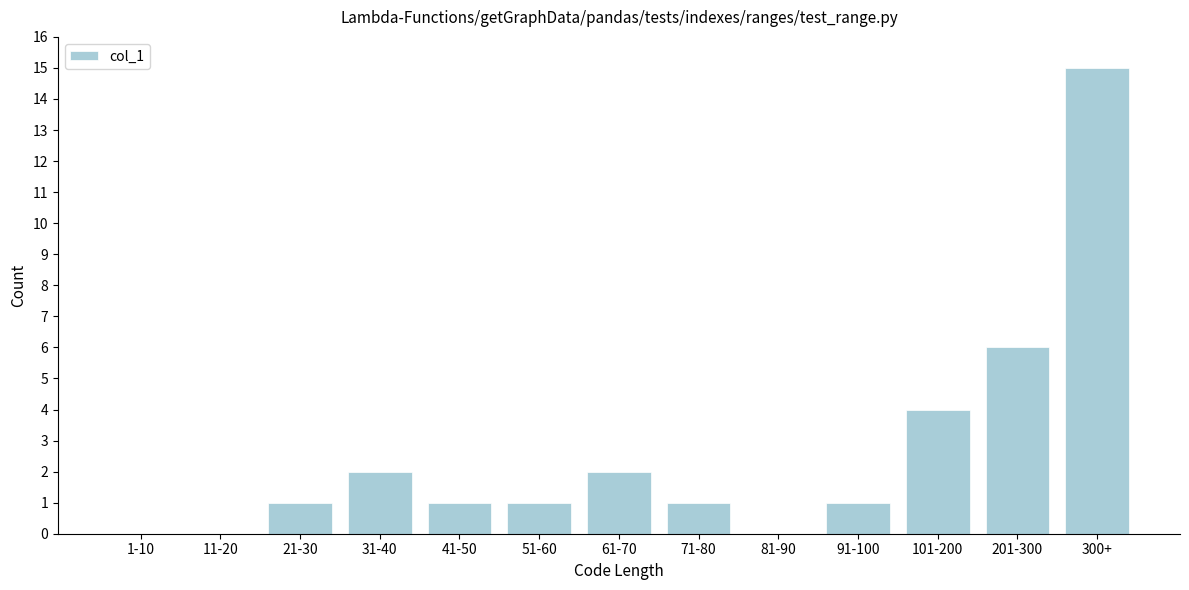

Reading left to right, what are all the values shown in this chart?

1-10=0	11-20=0	21-30=1	31-40=2	41-50=1	51-60=1	61-70=2	71-80=1	81-90=0	91-100=1	101-200=4	201-300=6	300+=15